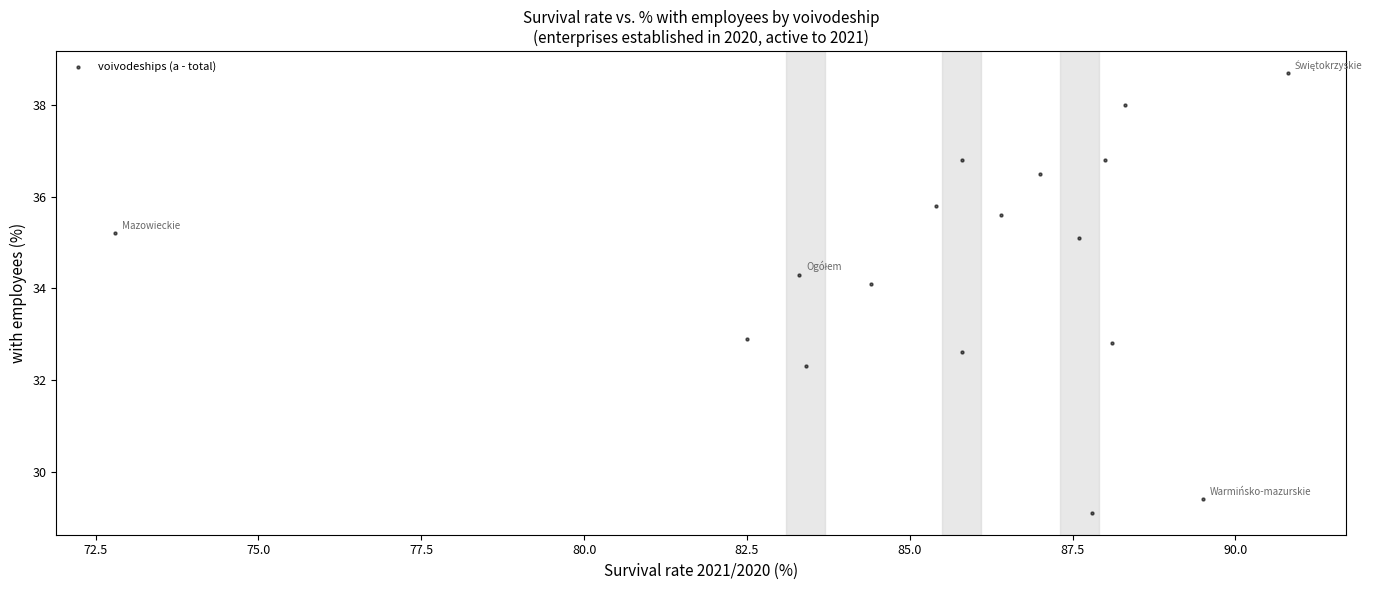

What is the range of Y values (max minus min)?

9.6